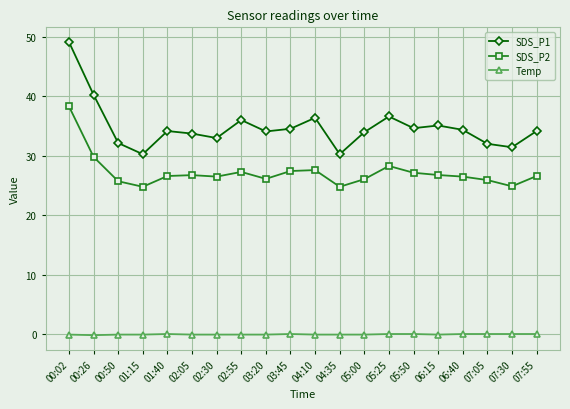

What value does the SDS_P2 series have at 04:35?

24.8